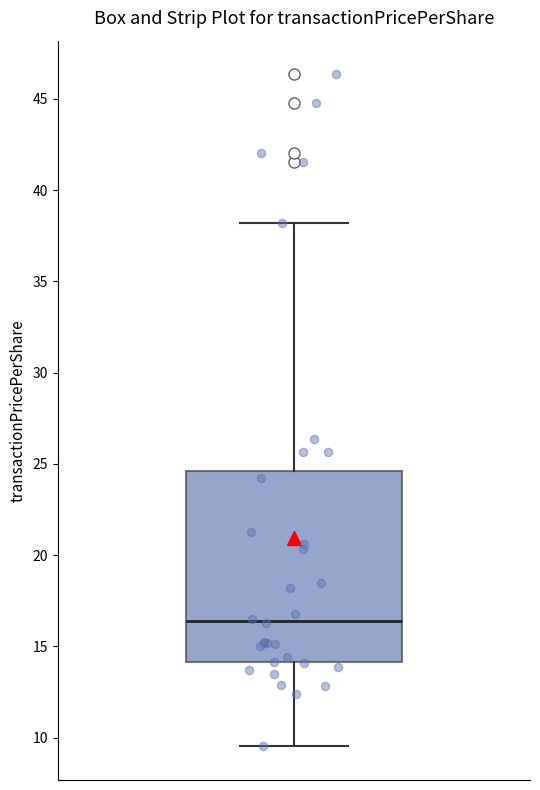

Where does the upper whisker of the box end on the y-axis? The values are not printed on the chart, so give them approximately, as read against the axis.

38.0